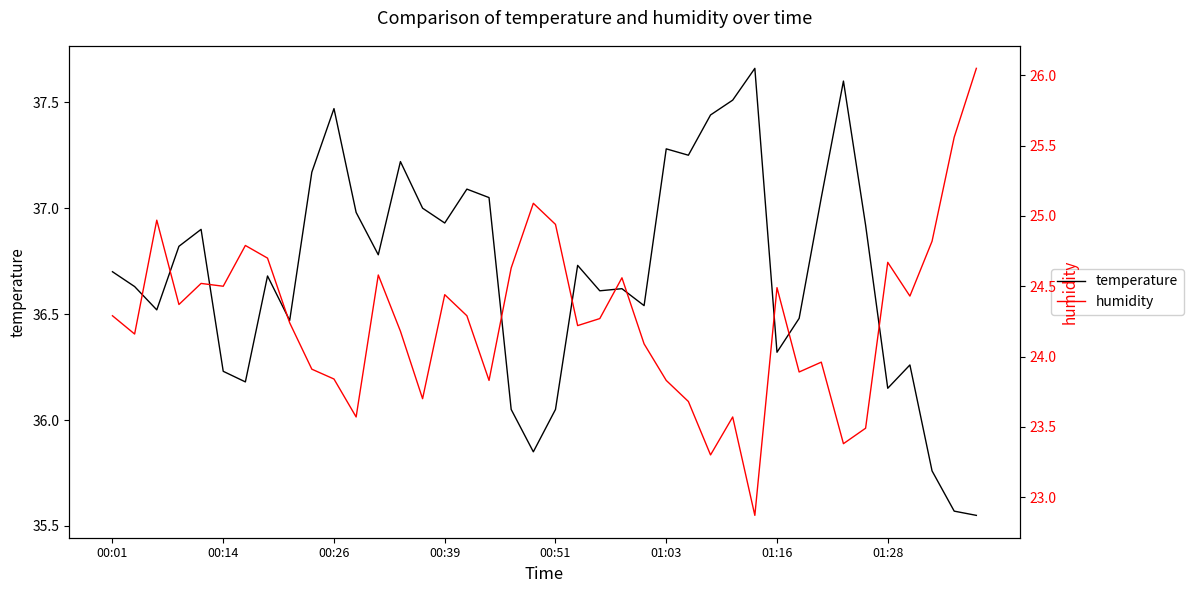

How many categories are shown in the chart?

40